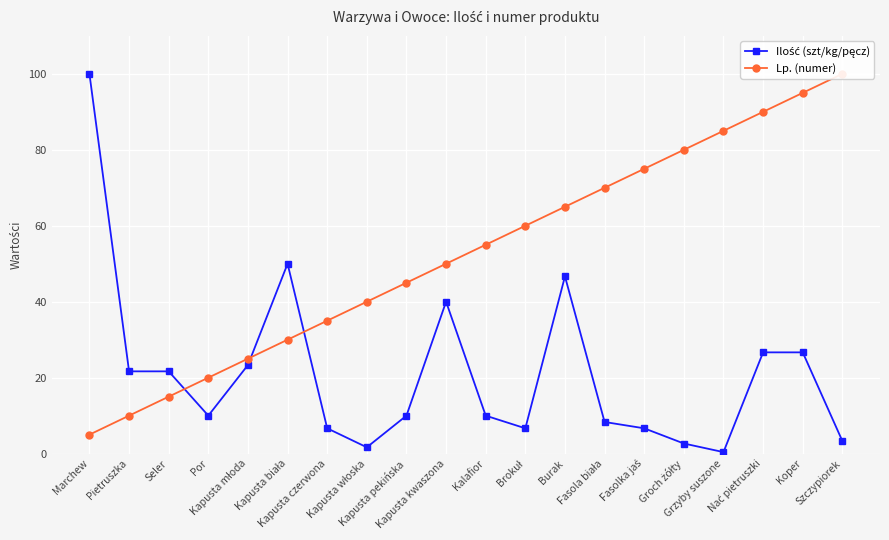

What is the sum of the Lp. (numer) values at Brokuł and Groch żółty?

140.0